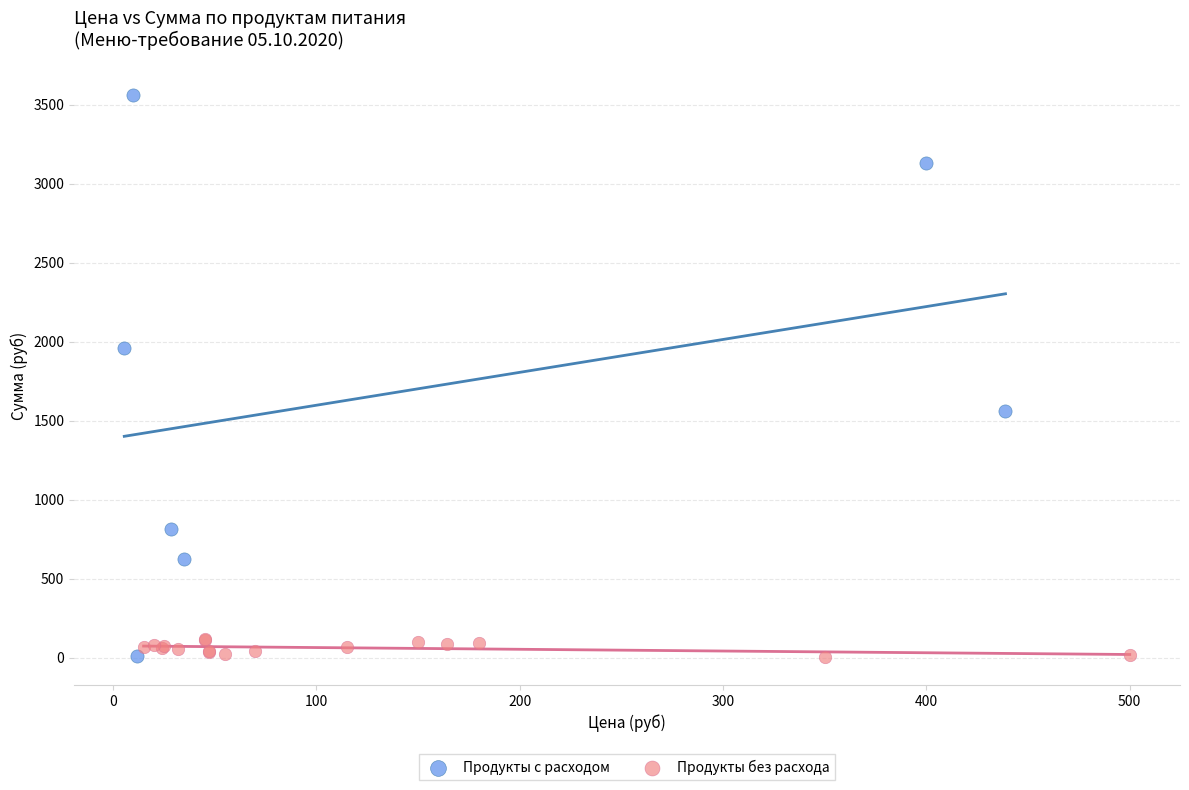

Which series contains the highest Y value?

Продукты с расходом